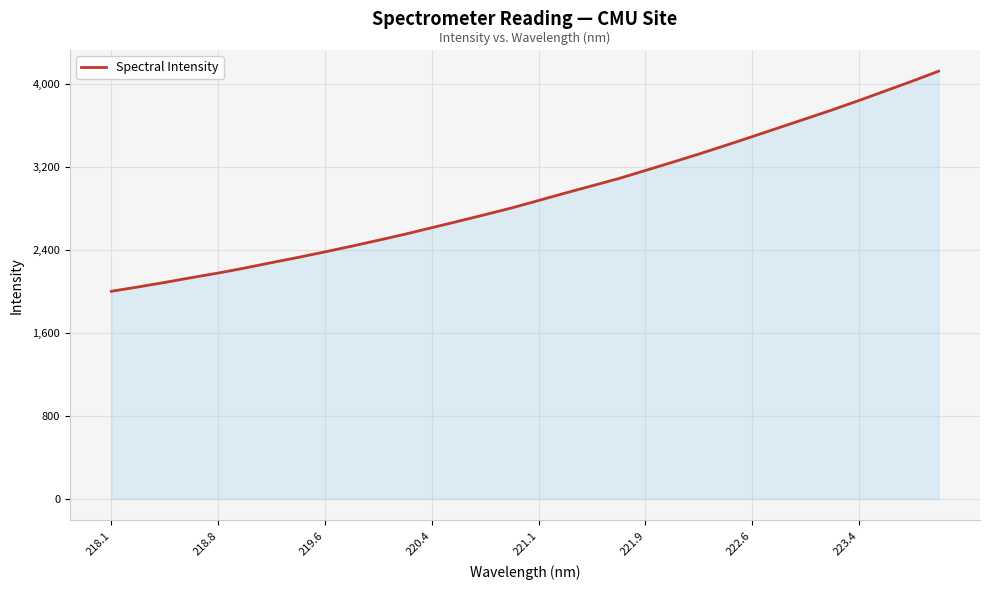

True or false: there are more than 2 points higher than both neighbors.

False